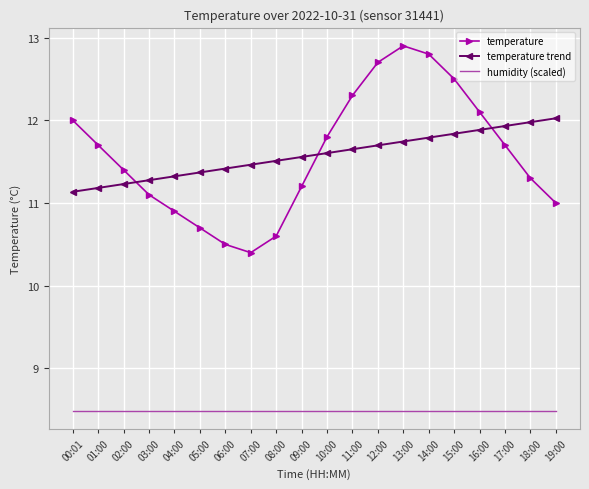

Rank the series by their maximum value, from lowest to highest.

humidity (scaled), temperature trend, temperature